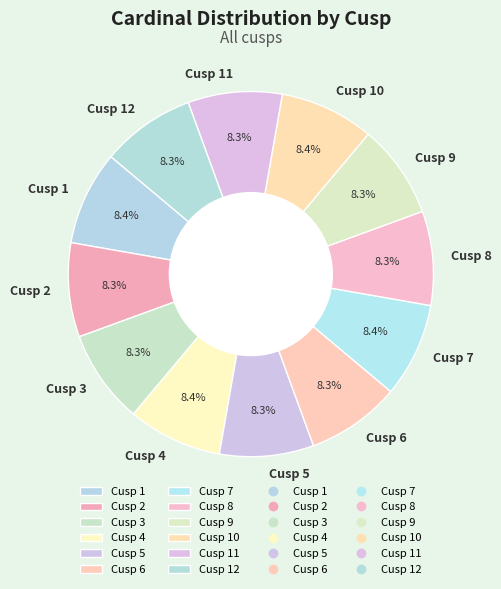

To the nearest percent, what portion does Cusp 11 represent?

8%